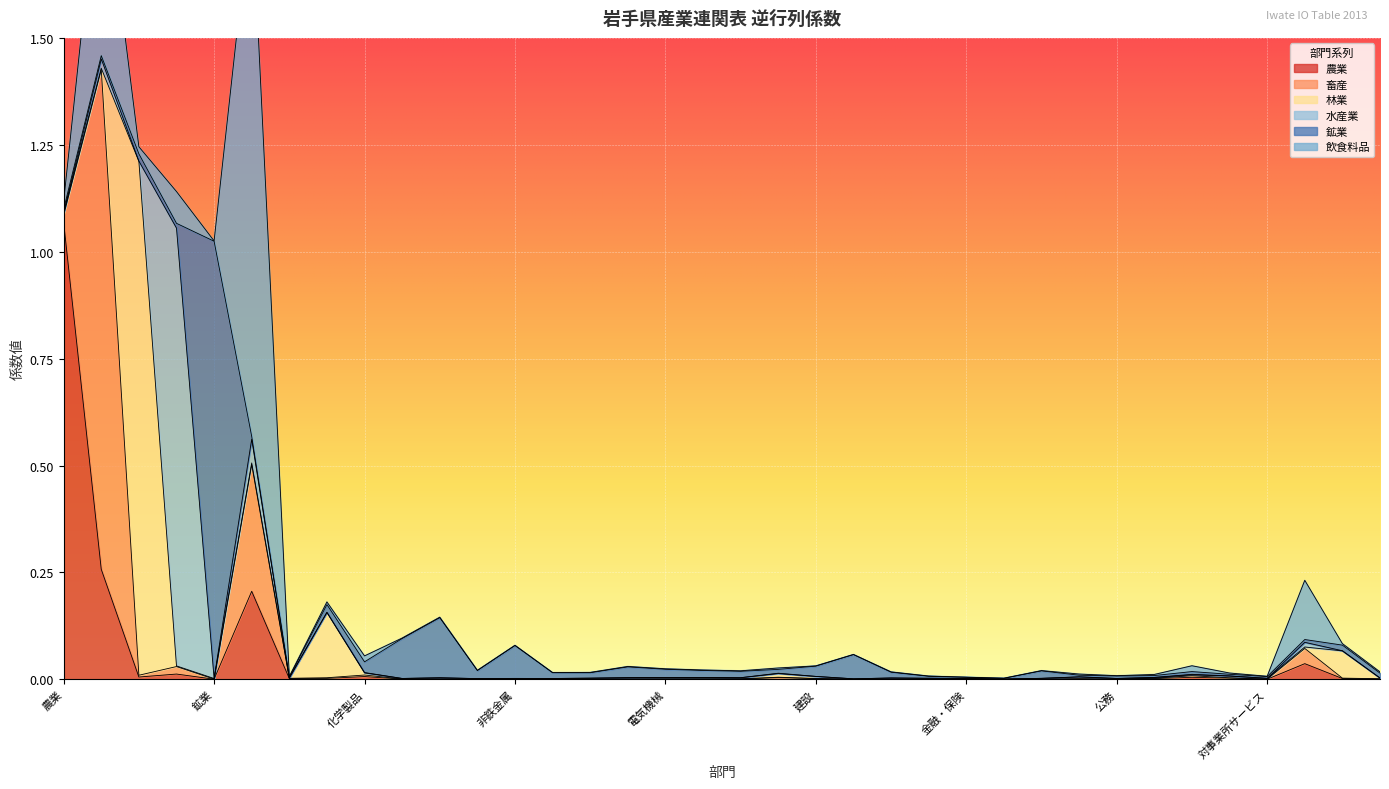

Which series has the largest total across all categories?

飲食料品